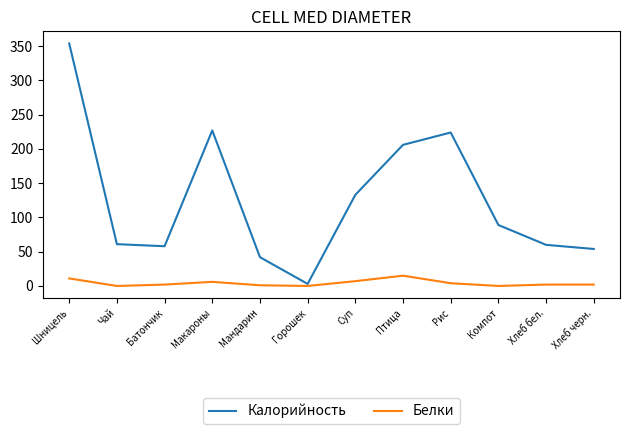

Is it true that Калорийность equals 354 at Шницель?

True